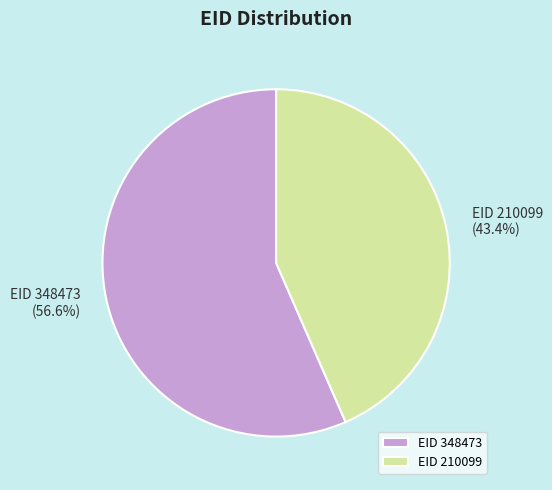

What is the largest slice in the pie chart?

EID 348473